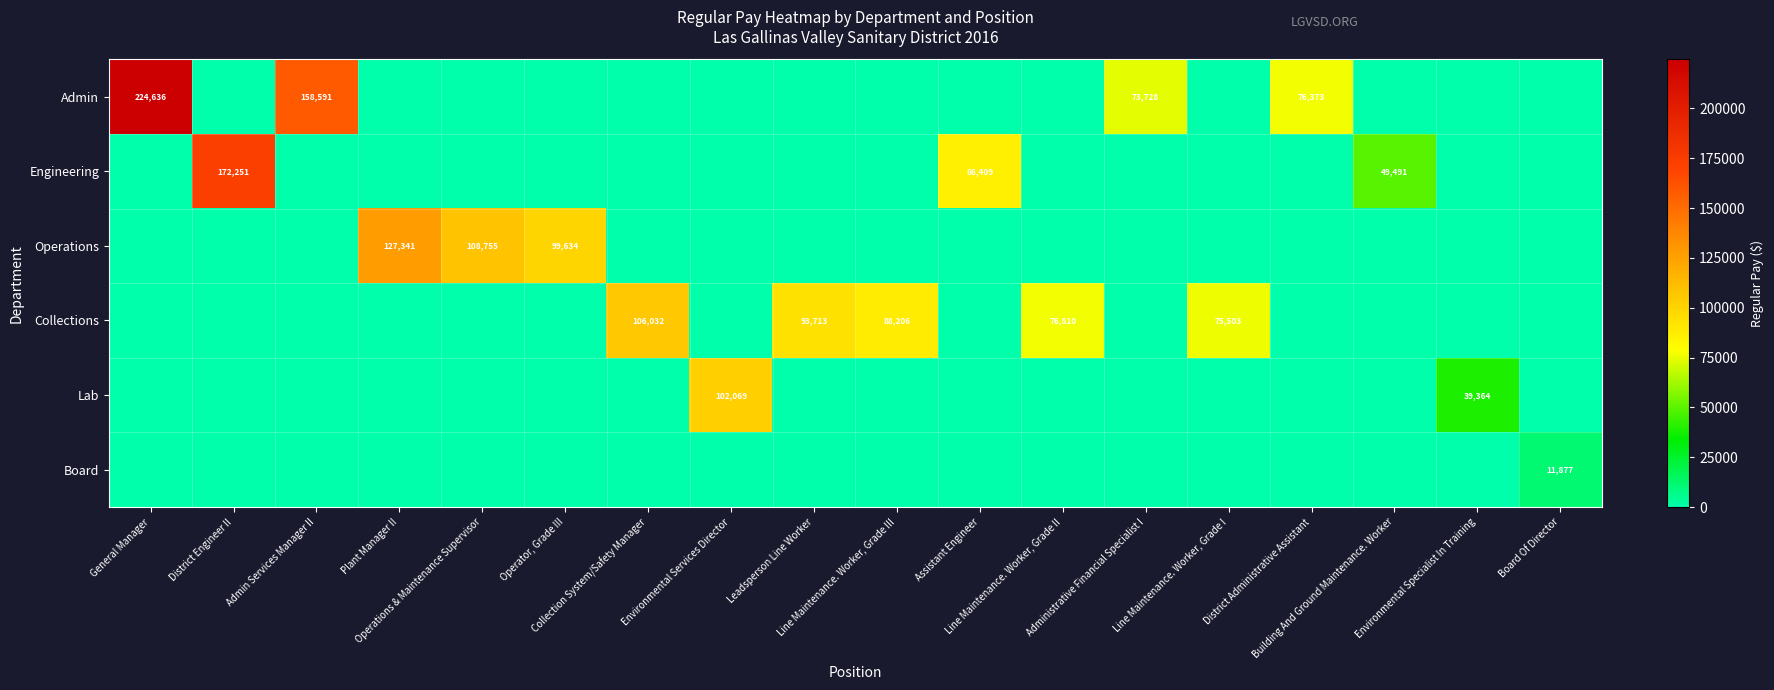

The Board series shows -8114 at Assistant Engineer. True or false?

False